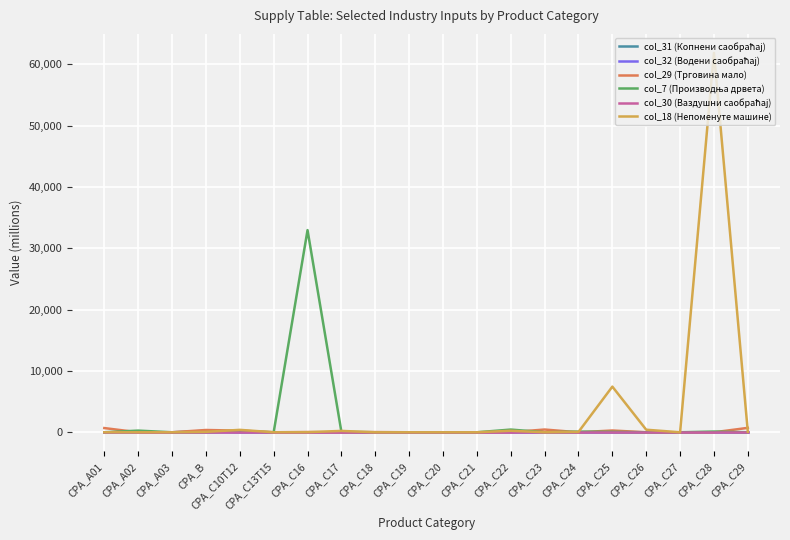

What is the label of the 12th point from the left?

CPA_C21